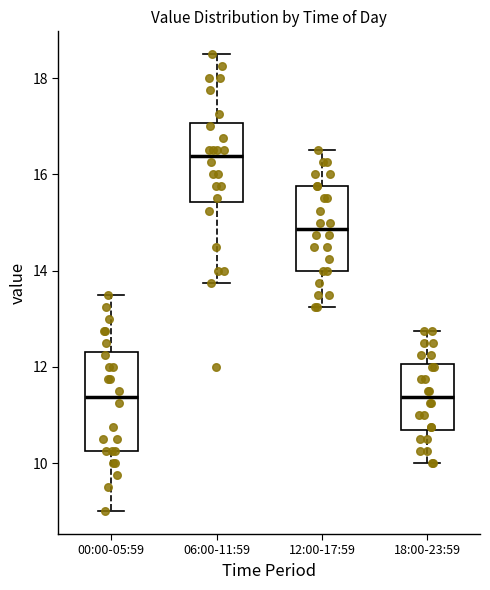

Which box has the highest median line?

06:00-11:59